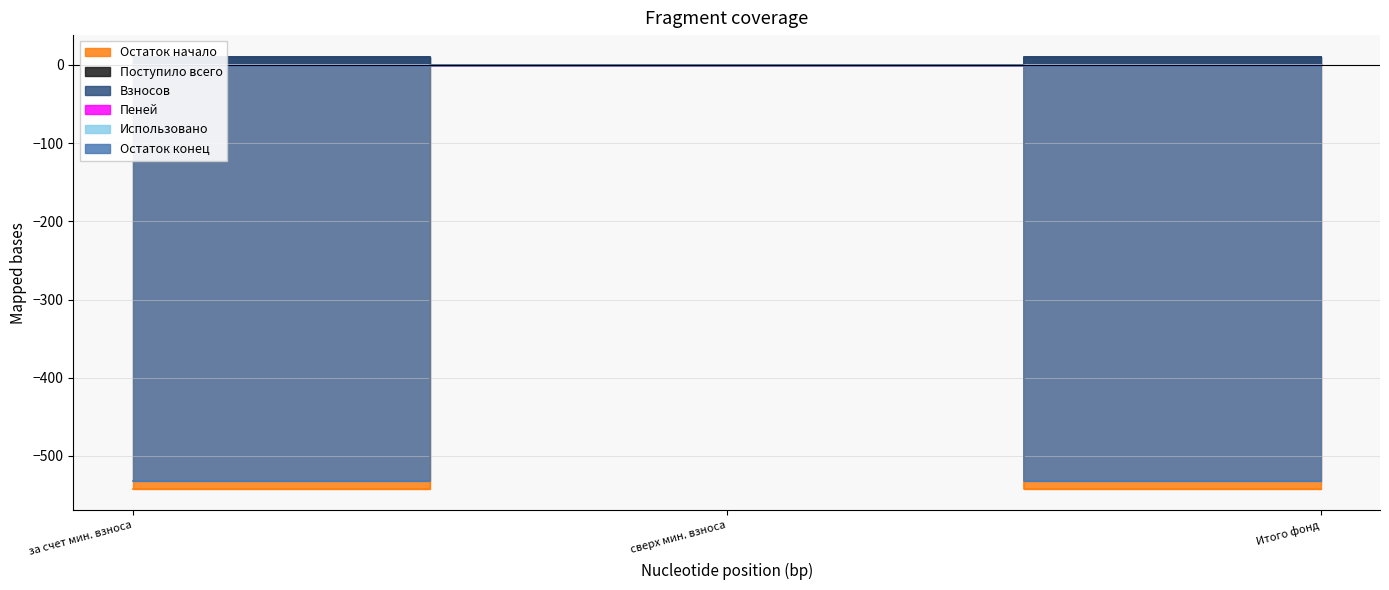

Does the chart have visible grid lines?

Yes